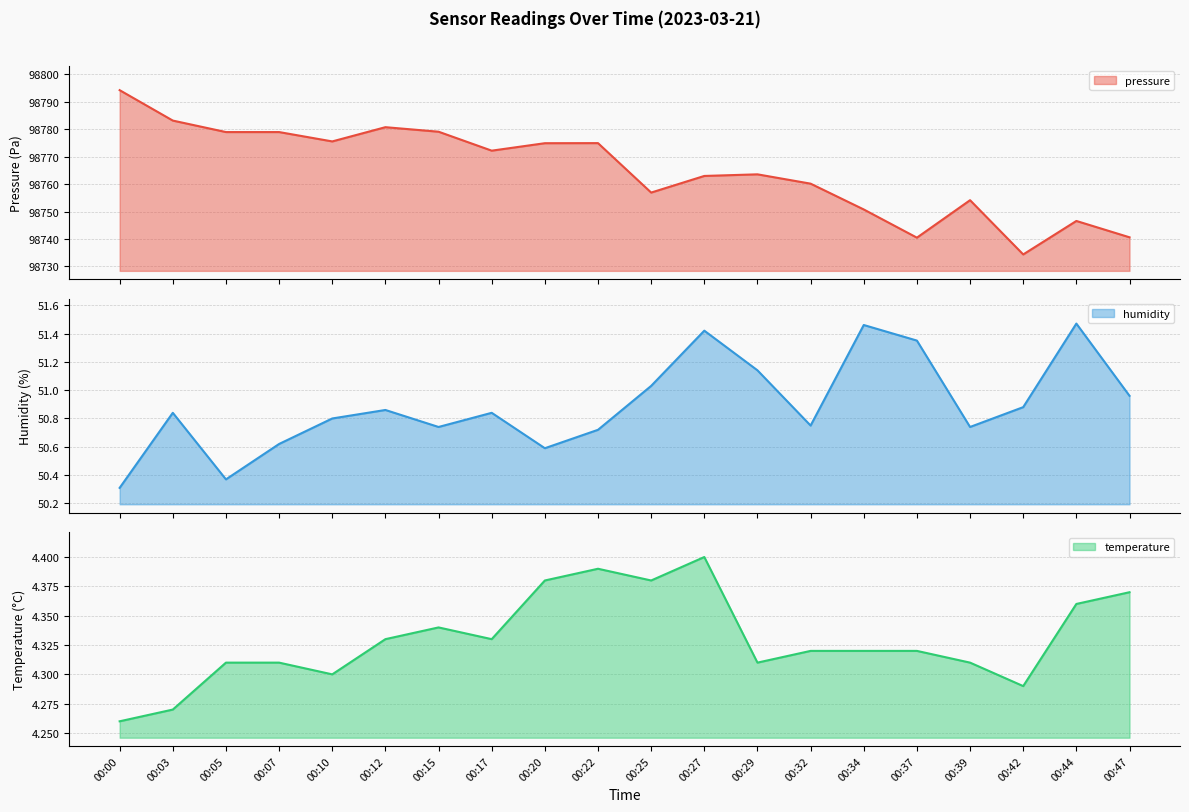

Reading left to right, what are all the values shown in this chart?

pressure: 98794.3	98783.2	98779.0	98779.0	98775.6	98780.8	98779.1	98772.2	98774.9	98775.0	98756.9	98763.0	98763.6	98760.2	98750.8	98740.5	98754.2	98734.4	98746.6	98740.6
humidity: 50.3	50.8	50.4	50.6	50.8	50.9	50.7	50.8	50.6	50.7	51.0	51.4	51.1	50.8	51.5	51.4	50.7	50.9	51.5	51.0
temperature: 4.3	4.3	4.3	4.3	4.3	4.3	4.3	4.3	4.4	4.4	4.4	4.4	4.3	4.3	4.3	4.3	4.3	4.3	4.4	4.4